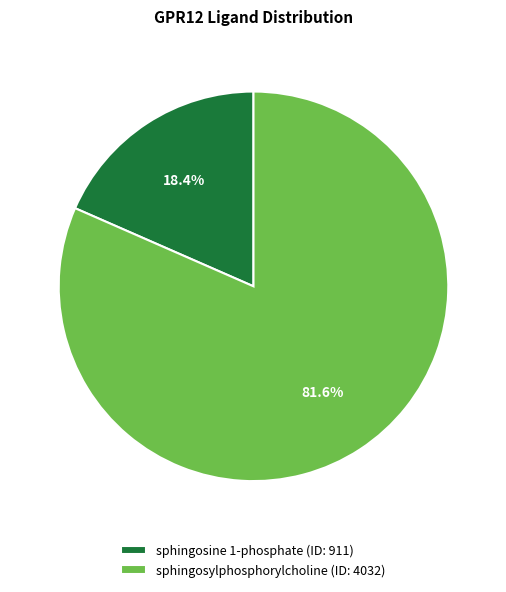

Which has a higher value, sphingosine 1-phosphate or sphingosylphosphorylcholine?

sphingosylphosphorylcholine